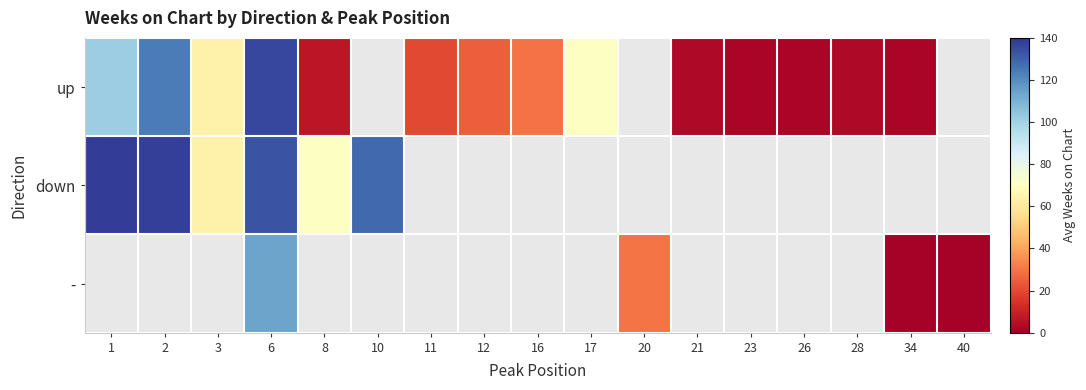

Between 34 and 23, which is larger?

34